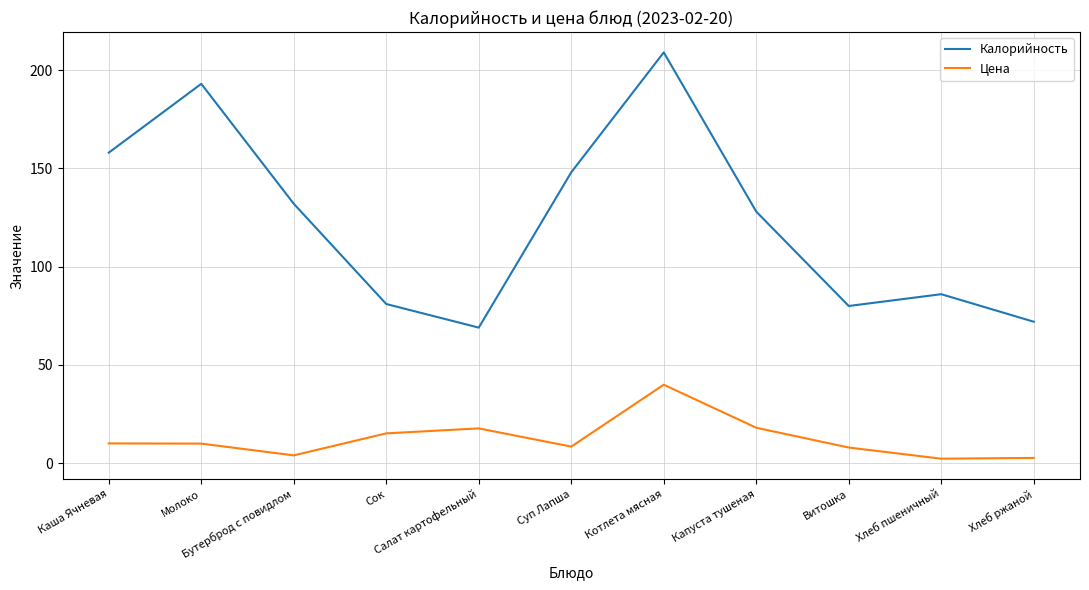

At which category does Цена reach its first local valley?

Бутерброд с повидлом